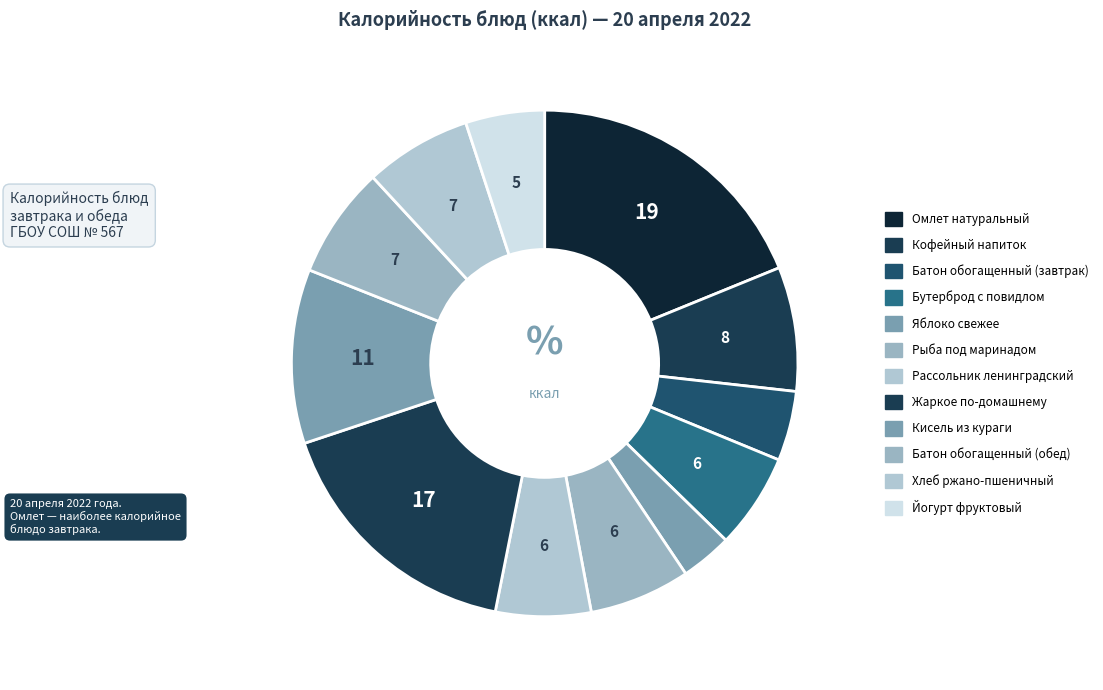

True or false: Омлет натуральный accounts for 19% of the total.

True